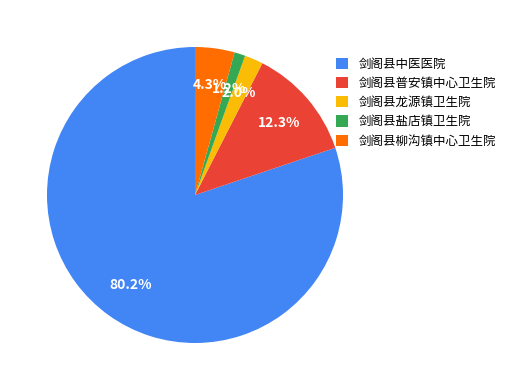

The 剑阁县盐店镇卫生院 slice represents 1% of the pie. True or false?

True